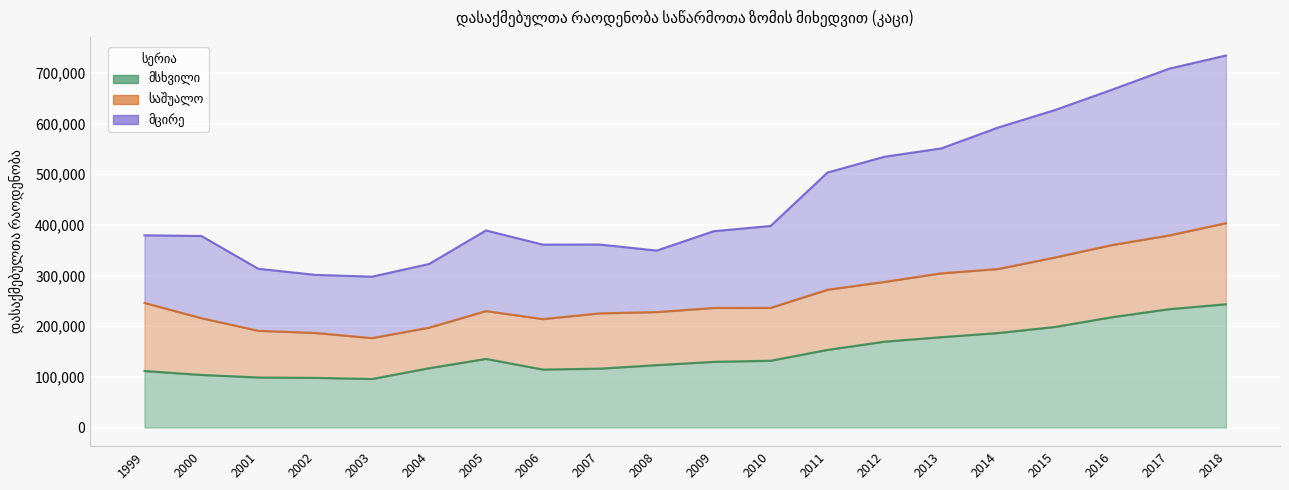

Which has a higher value, 2009 or 2002?

2009